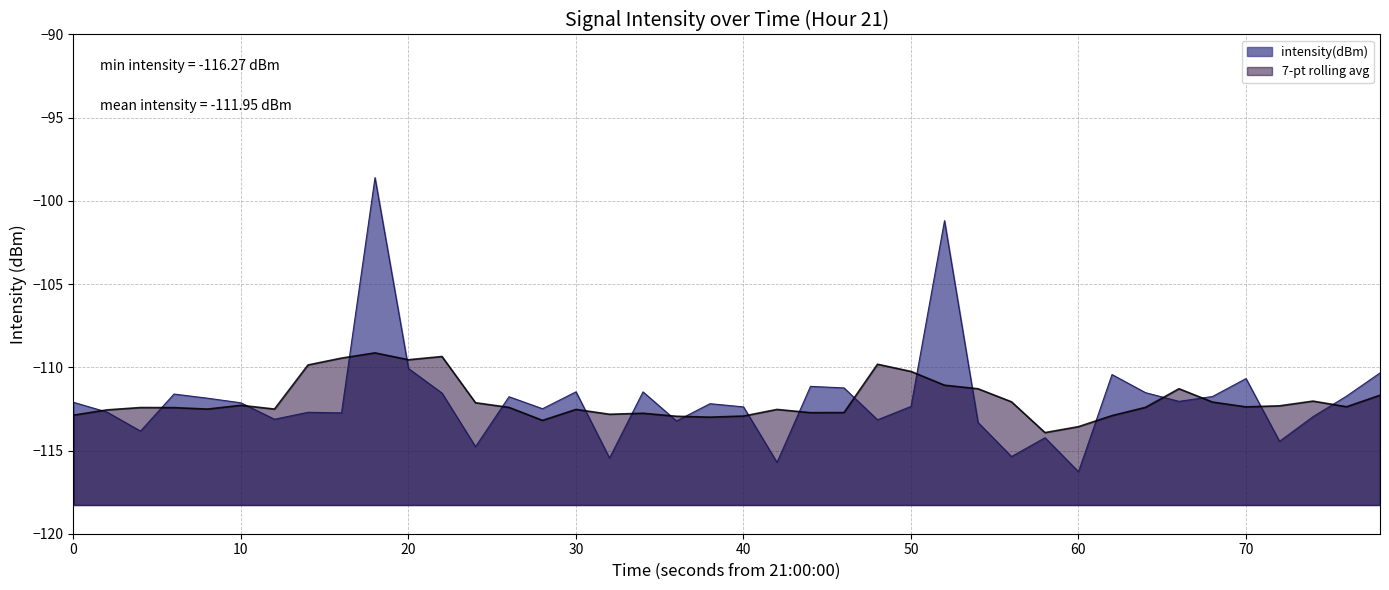

How many interior local valleys (lower than both neighbors) does the data have?

13